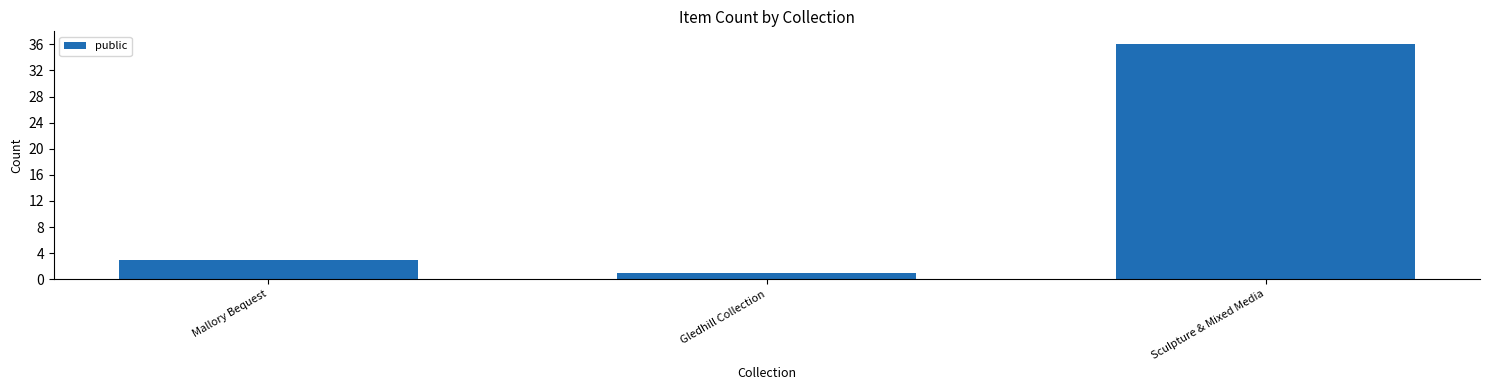

Which label corresponds to the smallest value in the chart?

Gledhill Collection